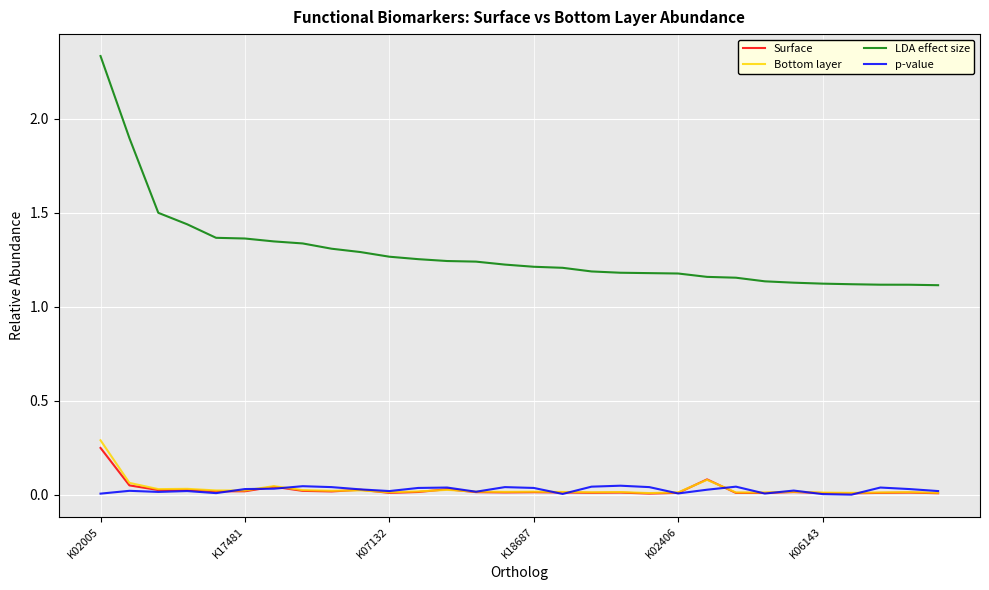

Which series has the largest total across all categories?

LDA effect size